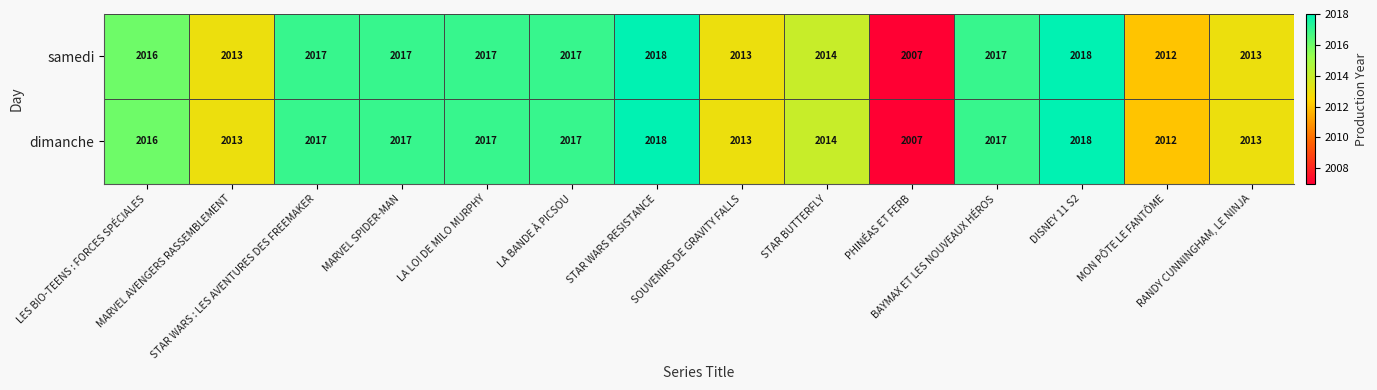

What is the lowest value of the dimanche series?

2007